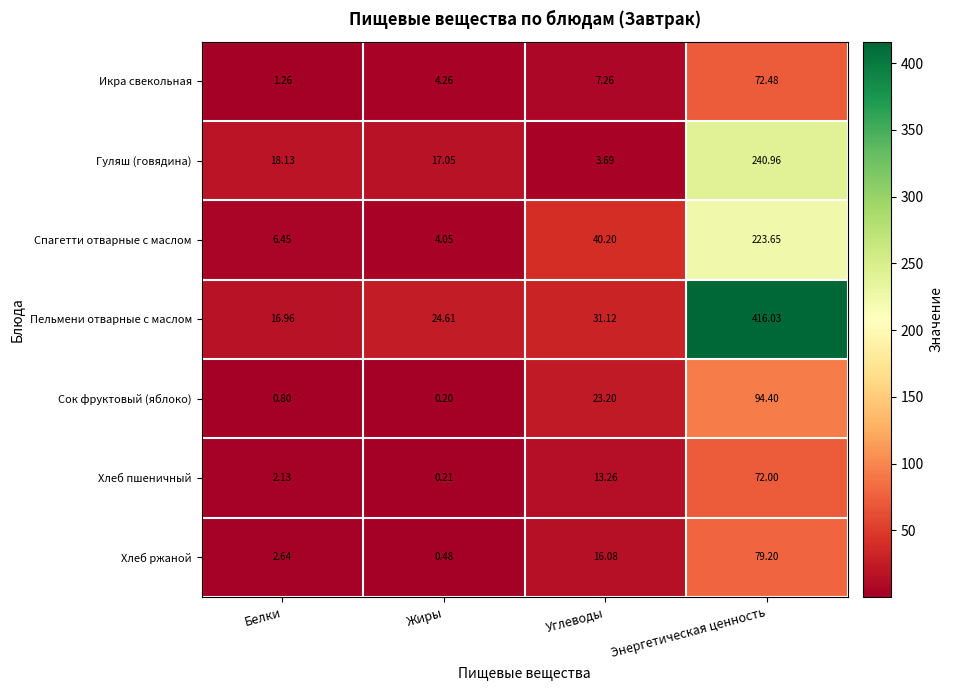

At which category is the sum across all series the highest?

Энергетическая ценность